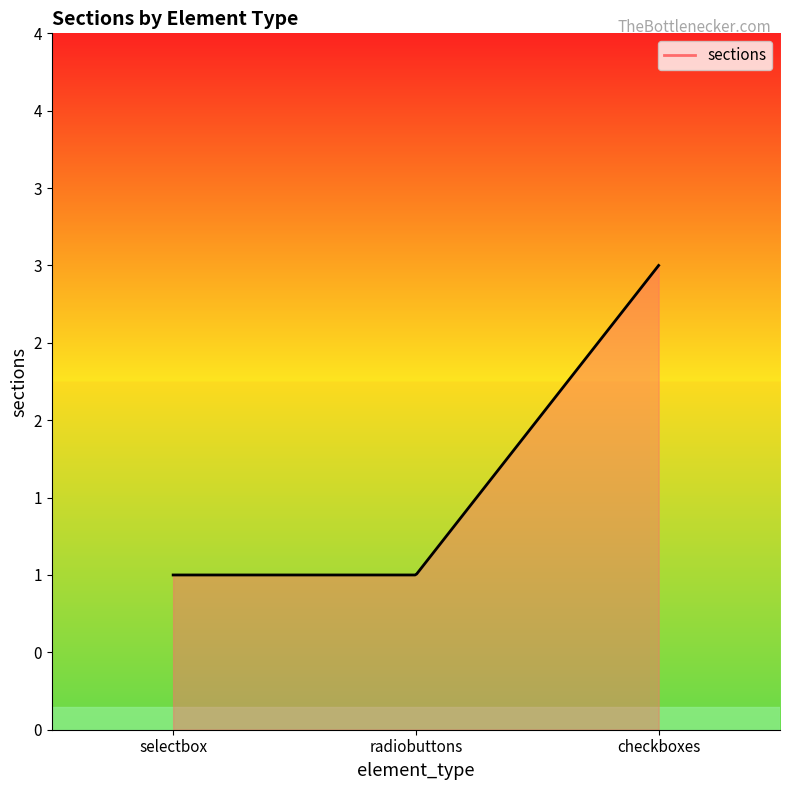

What is the difference between the maximum and second lowest values?

2